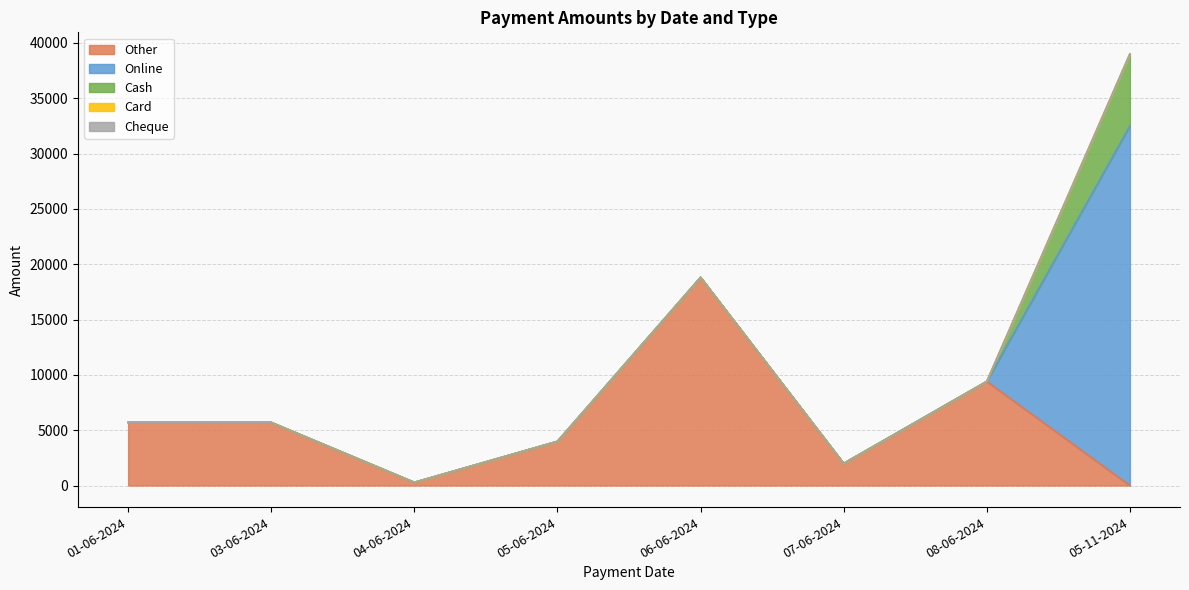

What is the label of the 4th point from the right?

06-06-2024